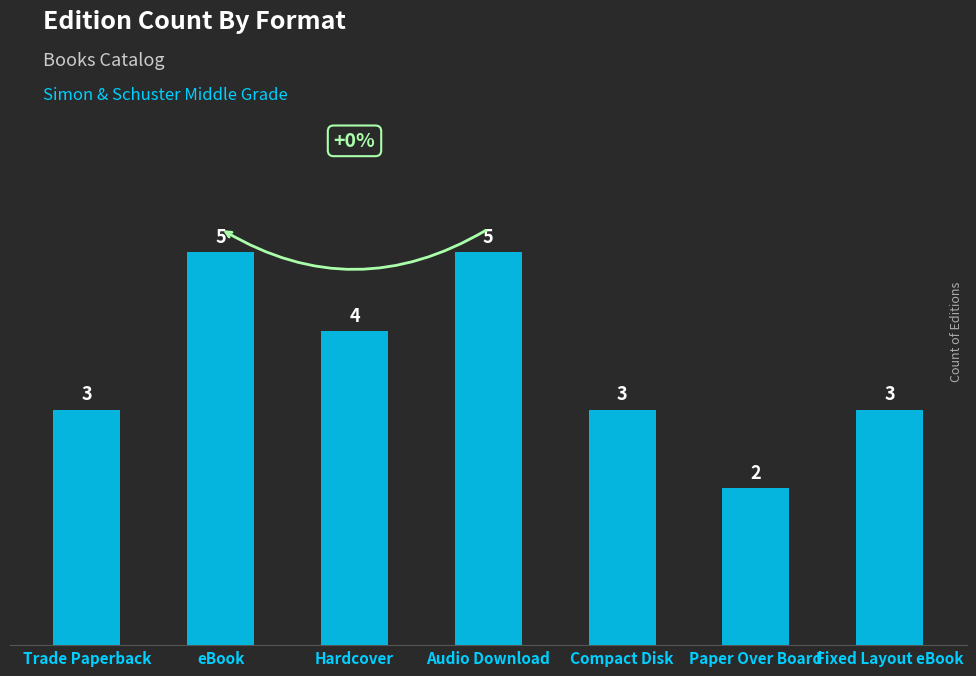

What is the ratio of the value at Hardcover to the value at Audio Download?

0.8